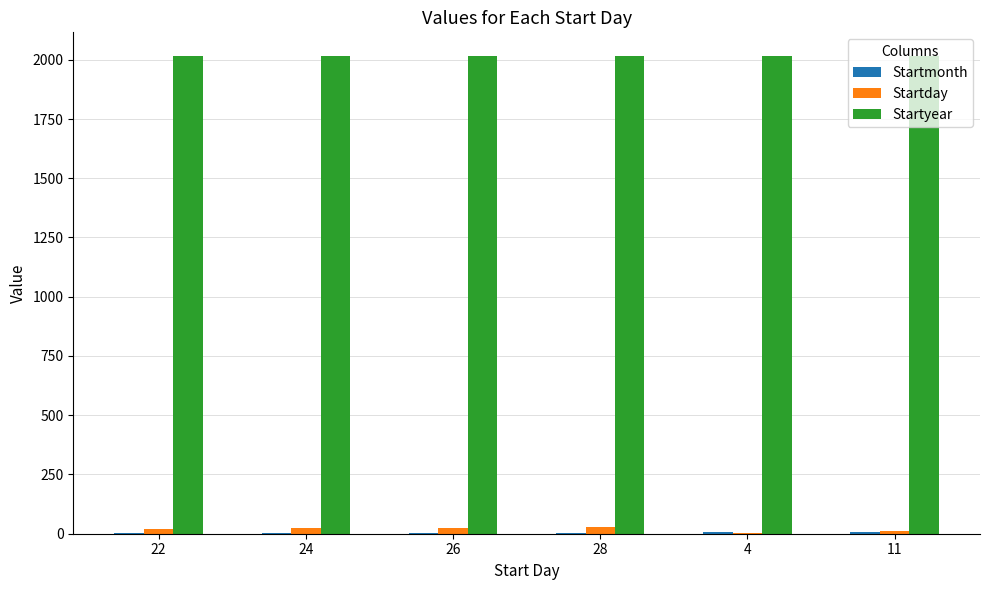

Count the number of categories in the chart.

6